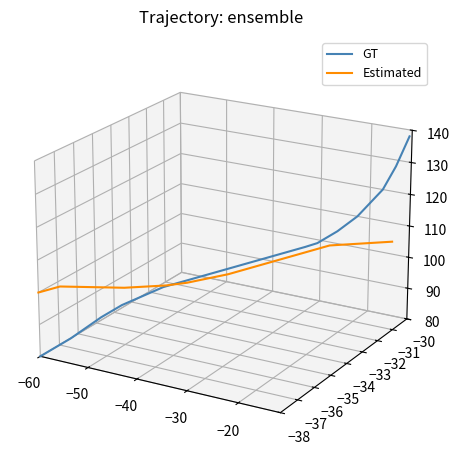

Rank the series by their average value, from highest to lowest.

GT, Estimated